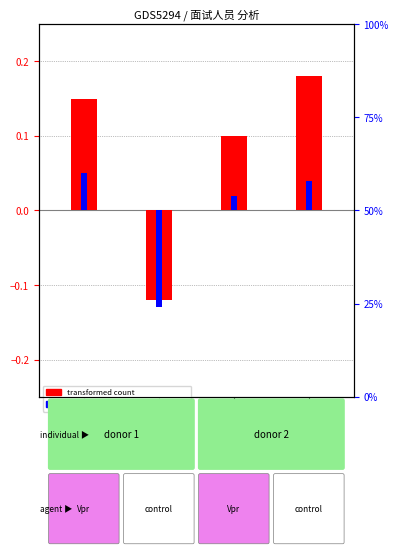

What is the minimum value shown in the chart?

-0.1